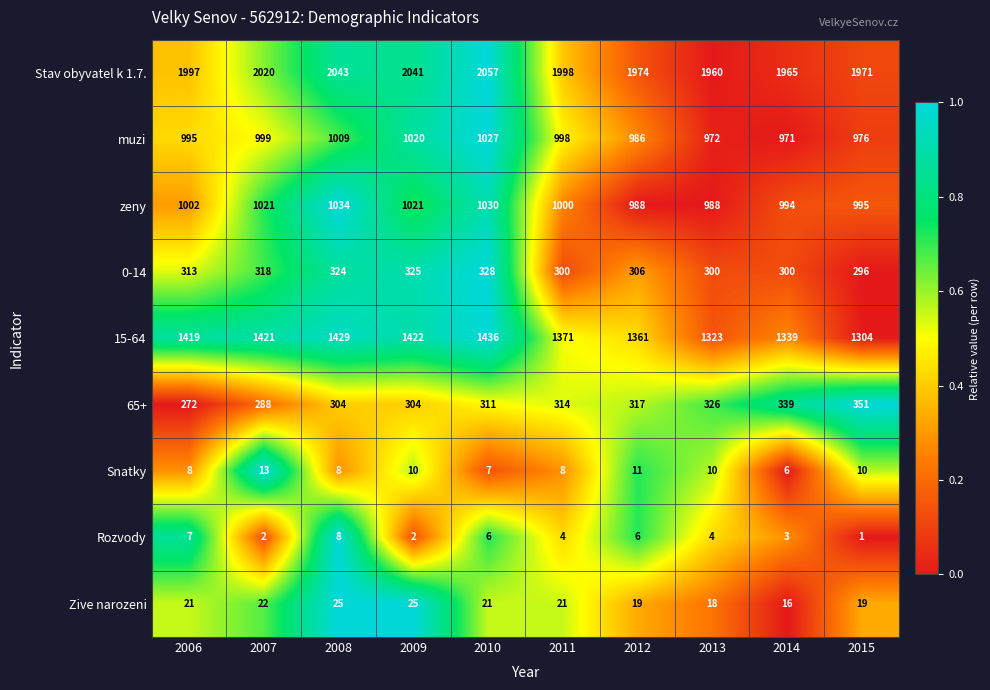

Rank the series at 2007 from highest to lowest value.

Stav obyvatel k 1.7., 15-64, zeny, muzi, 0-14, 65+, Zive narozeni, Snatky, Rozvody